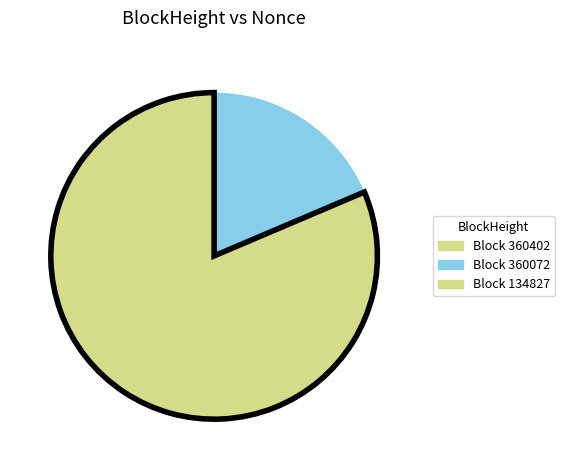

Which slice represents more than half of the pie?

134827